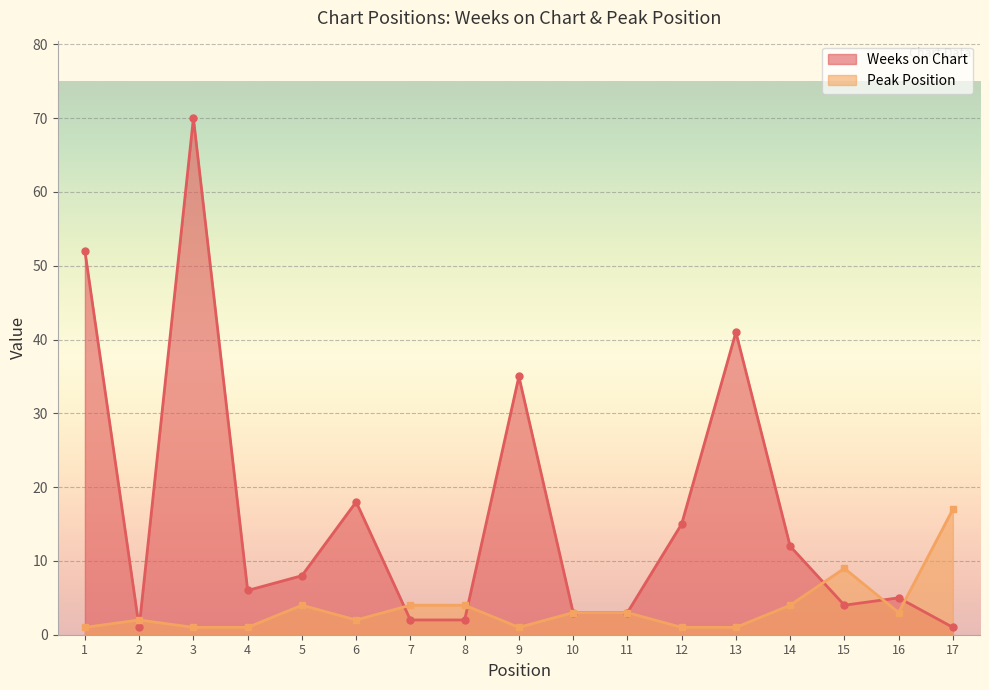

What is the total value across all series at 14?

16